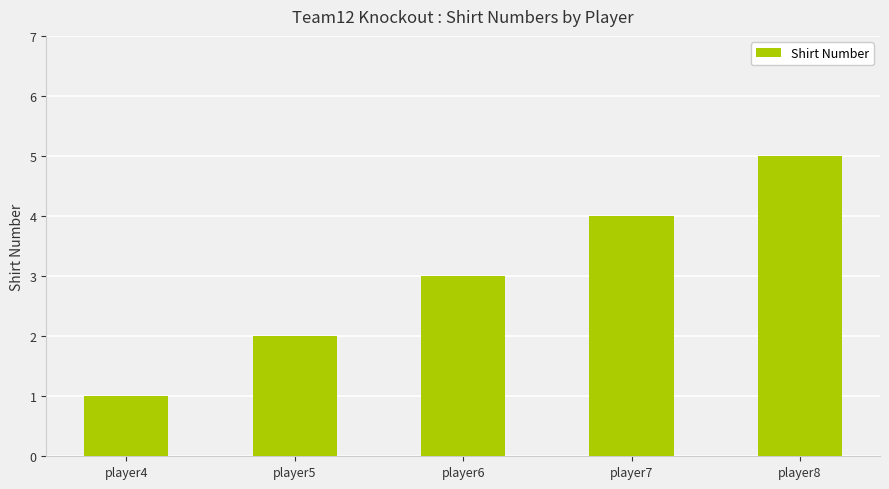

Between player6 and player8, which is larger?

player8